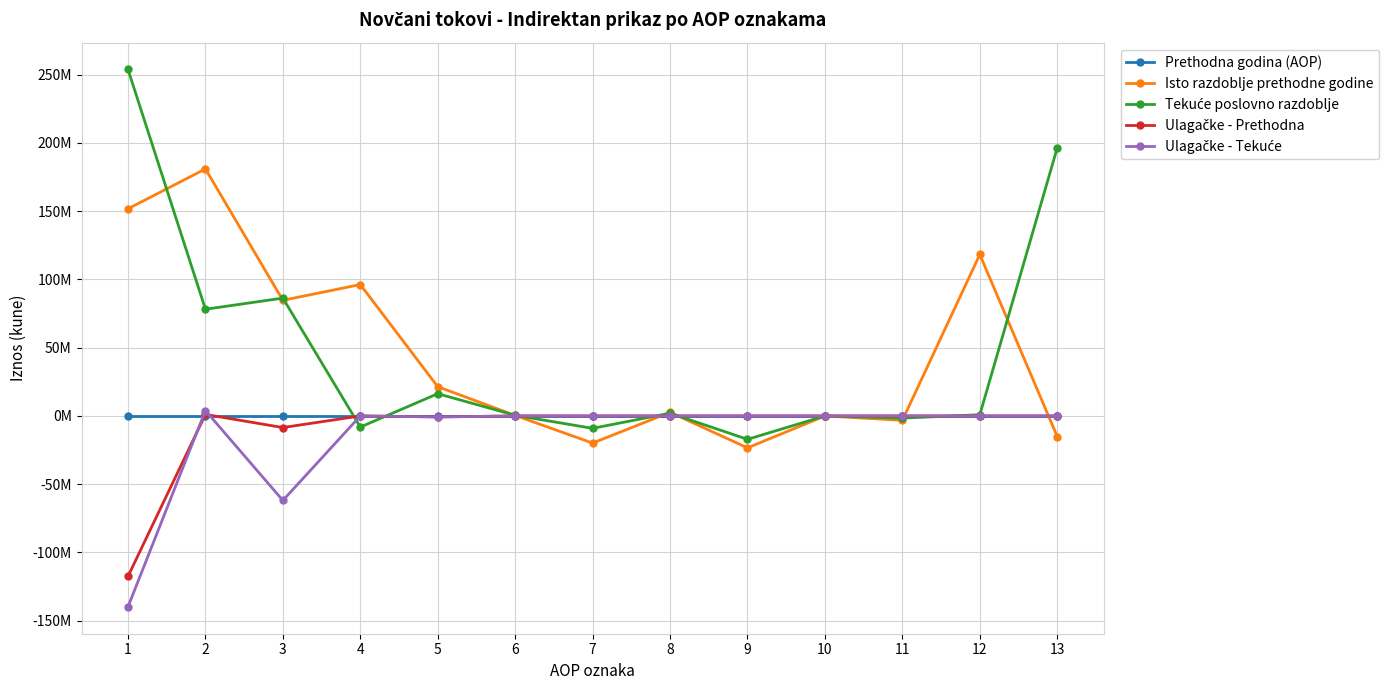

True or false: Tekuće poslovno razdoblje has a value of 108648460 at 2.

False